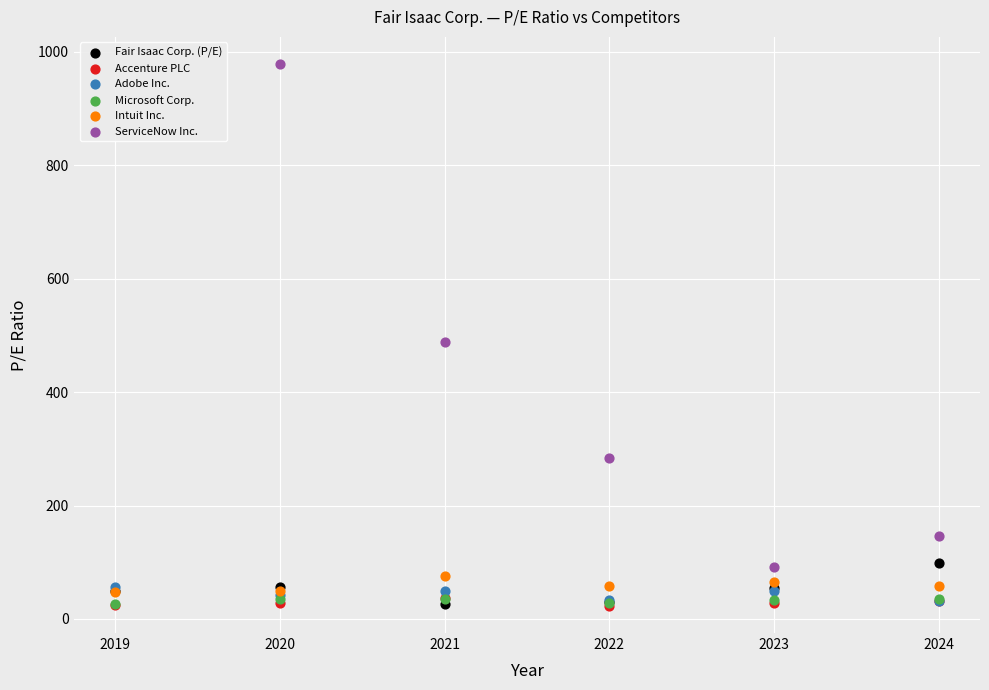

Which series has the widest spread of Y values?

ServiceNow Inc.